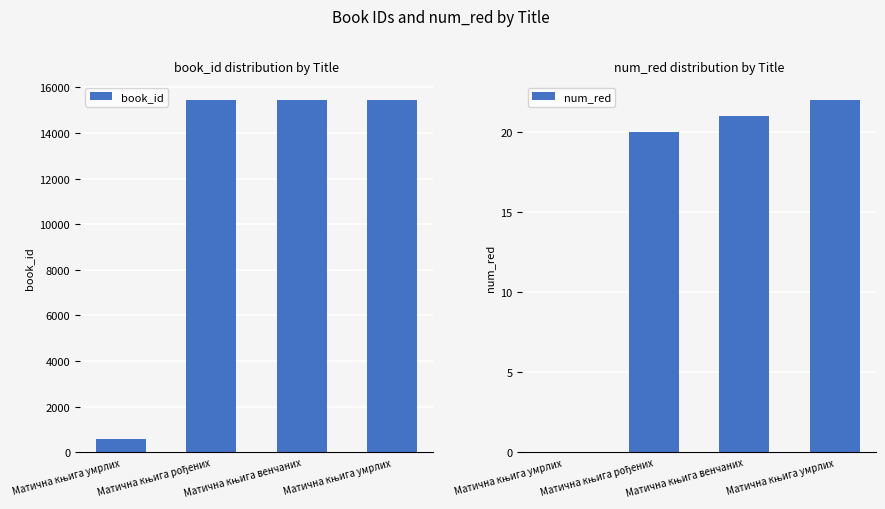

Reading left to right, what are all the values shown in this chart?

book_id: Матична књига умрлих=569	Матична књига рођених=15453	Матична књига венчаних=15454	Матична књига умрлих=15455
num_red: Матична књига умрлих=0	Матична књига рођених=20	Матична књига венчаних=21	Матична књига умрлих=22